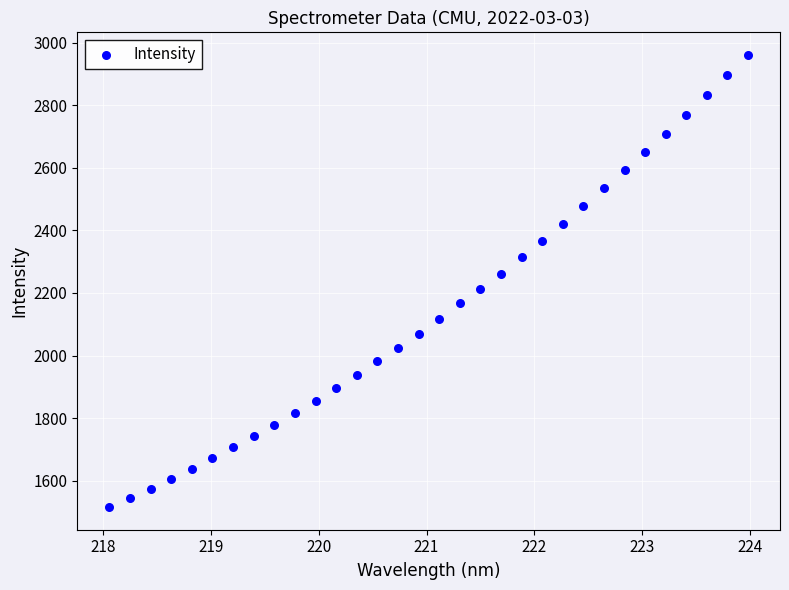

What is the range of Y values (max minus min)?

1445.2